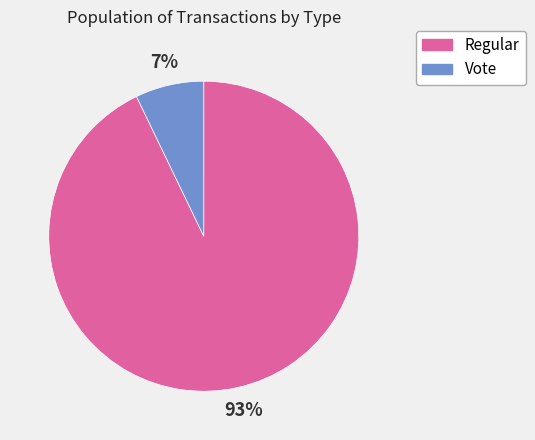

To the nearest percent, what is the combined percentage of Regular and Vote?

100%